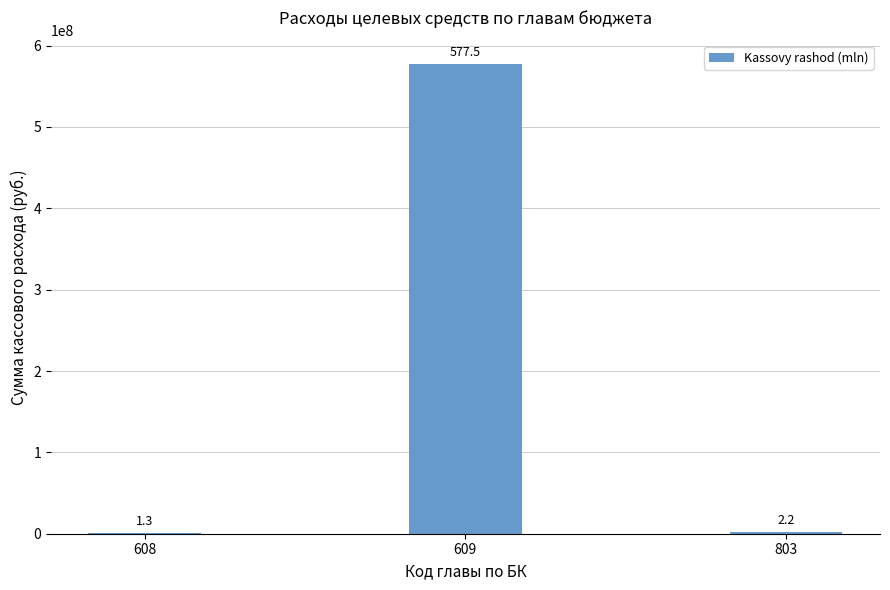

Are the bars horizontal?

No